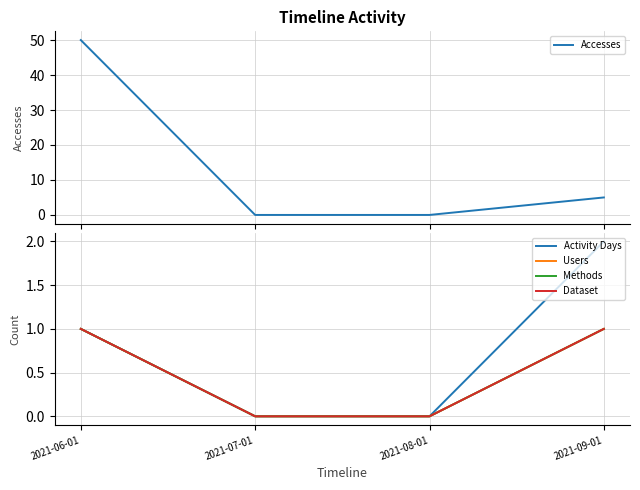

Reading right to left, extract all data points from this chart.

Accesses: 5	0	0	50
Activity Days: 2	0	0	1
Users: 1	0	0	1
Methods: 1	0	0	1
Dataset: 1	0	0	1